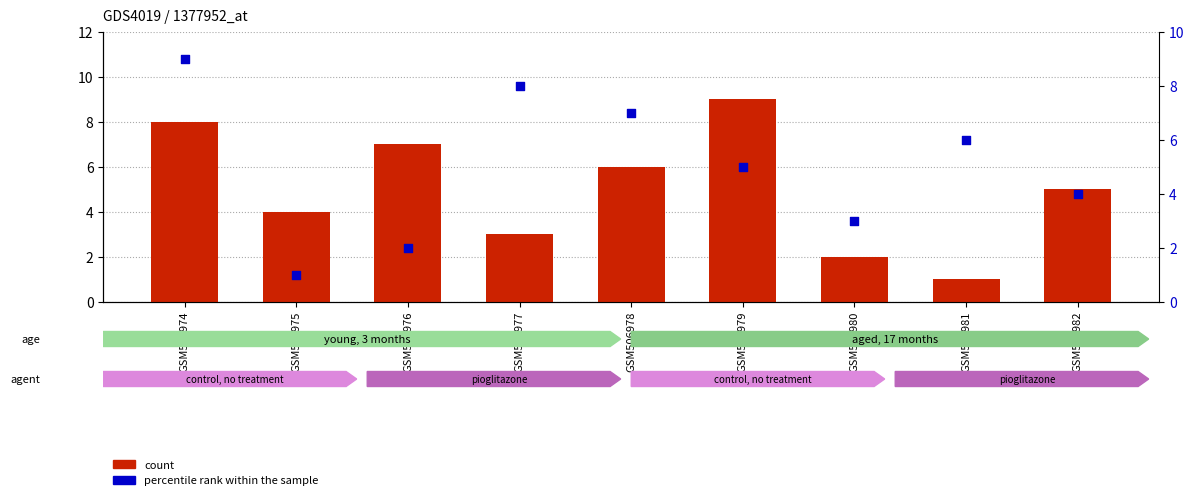

What are all the series names shown in the legend?

count, percentile rank within the sample